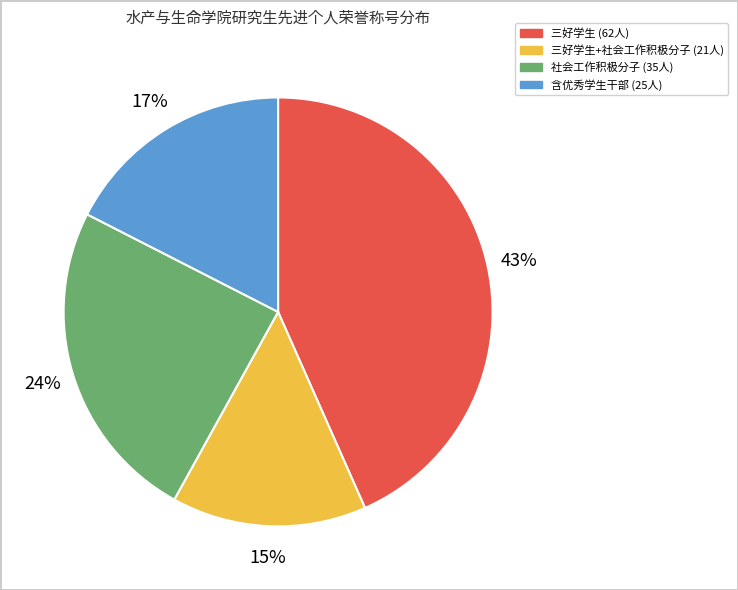

How many slices are in this pie chart?

4